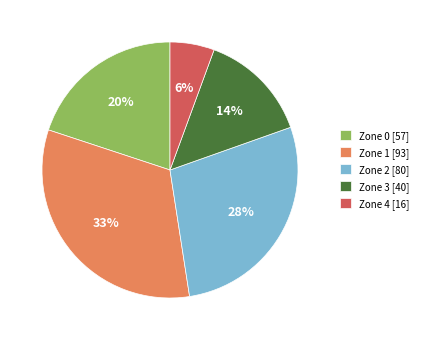

To the nearest percent, what percentage of the pie is Zone 0?

20%